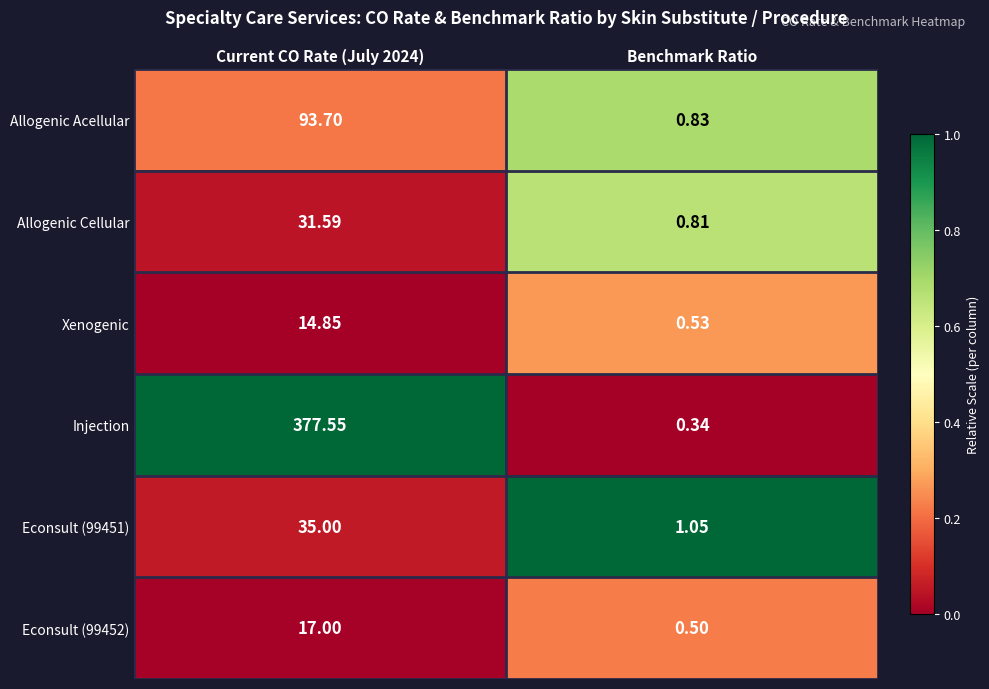

At how many categories does at least one series exceed 0?

2